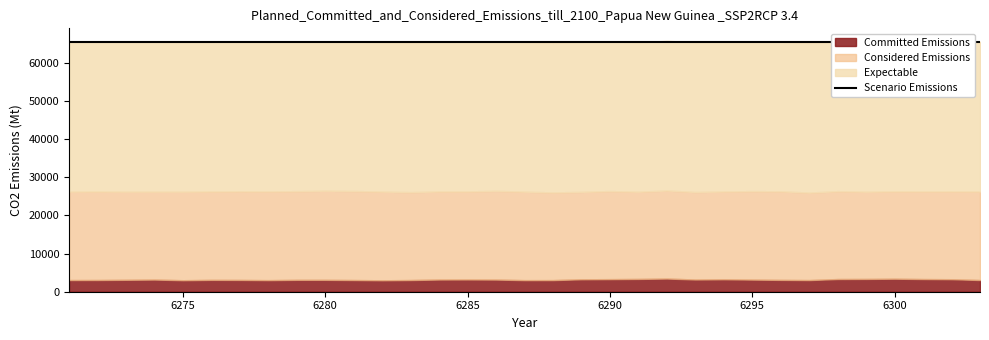

What is the value of the Considered Emissions point at the 19th from the left?

22928